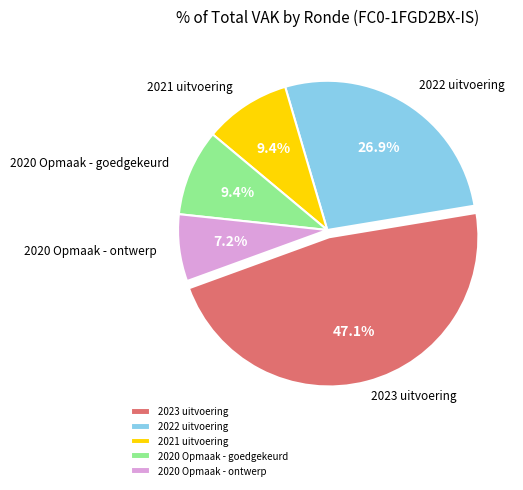

Approximately how many times larger is the value at 2020 Opmaak - goedgekeurd compared to 2022 uitvoering?

0.3